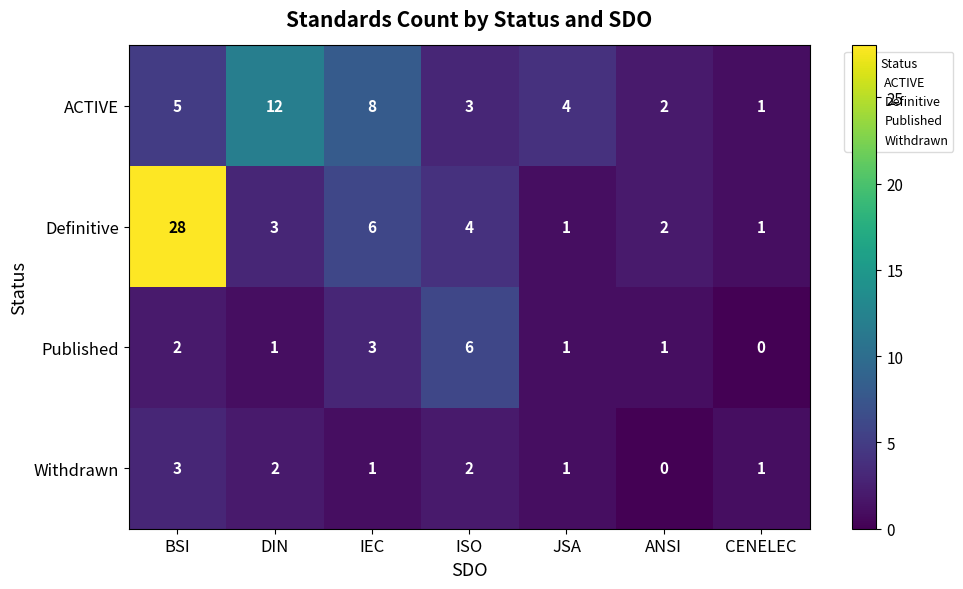

Count the Published values in the range 1 to 3.

5